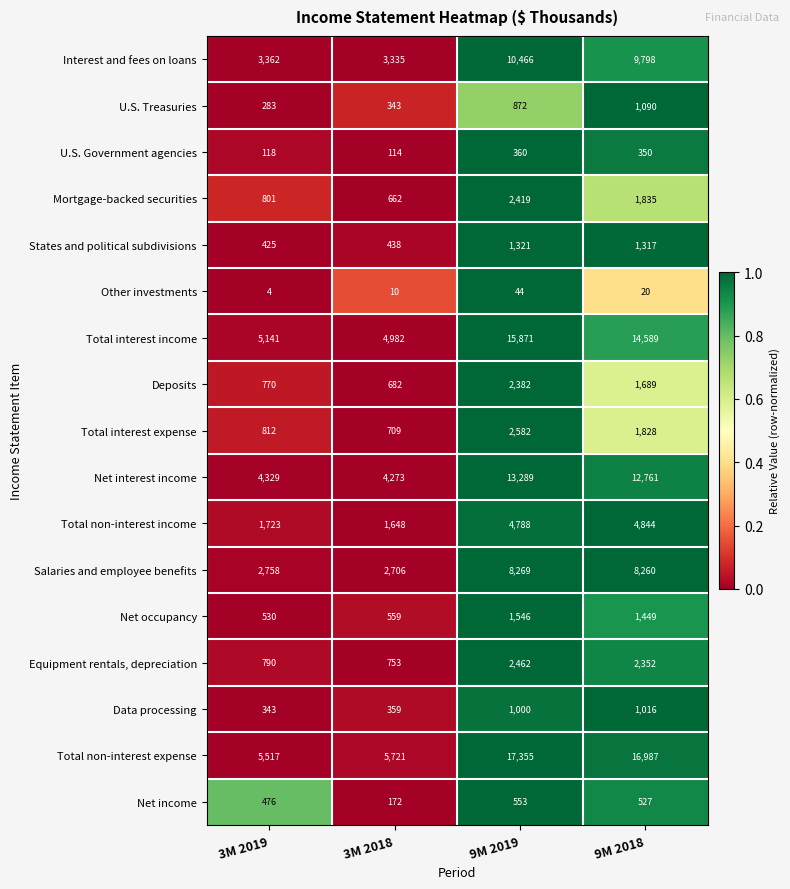

What is the average value of the Deposits series?

1381